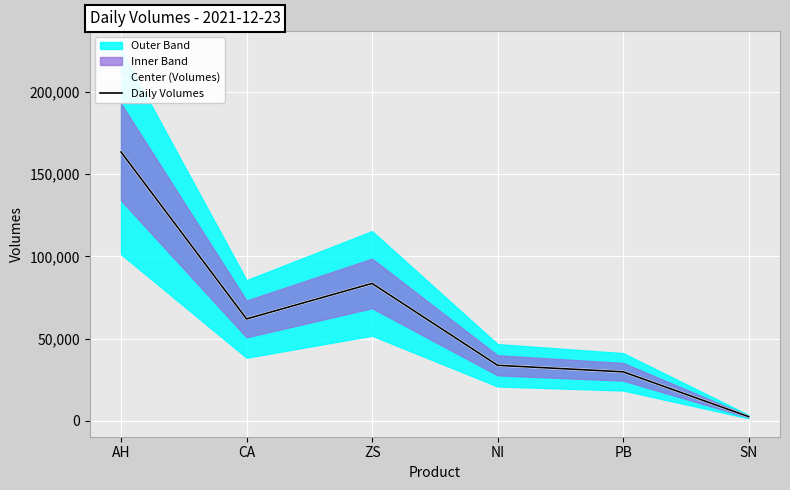

What is the total value across all series at ZS?

167248